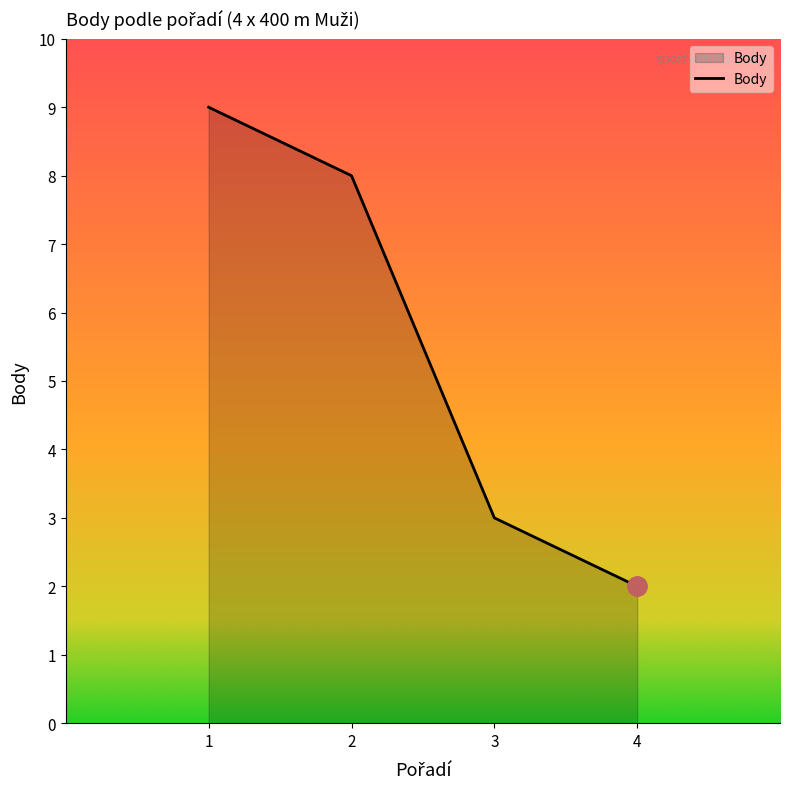

What is the minimum value shown in the chart?

2